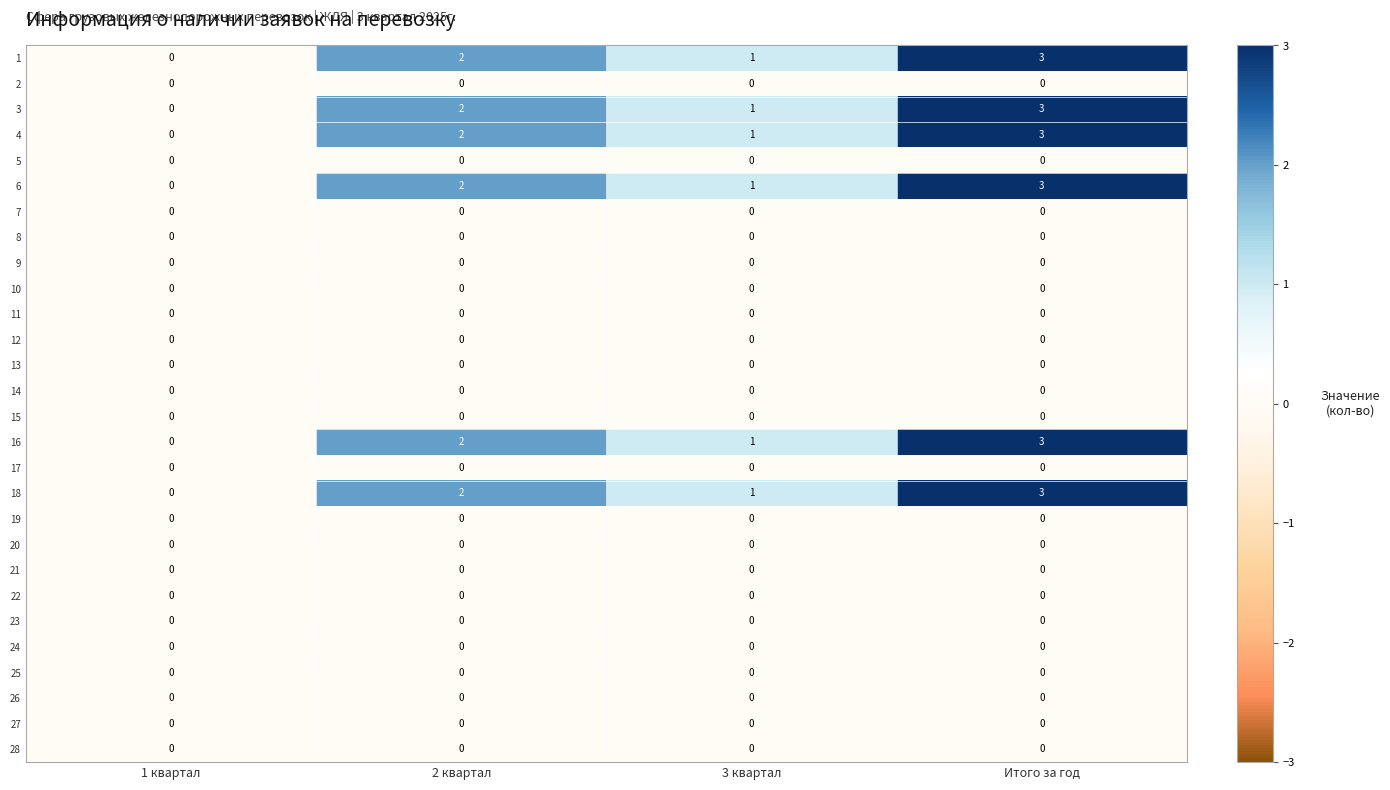

The value of 25 at 1 квартал is 0. True or false?

True